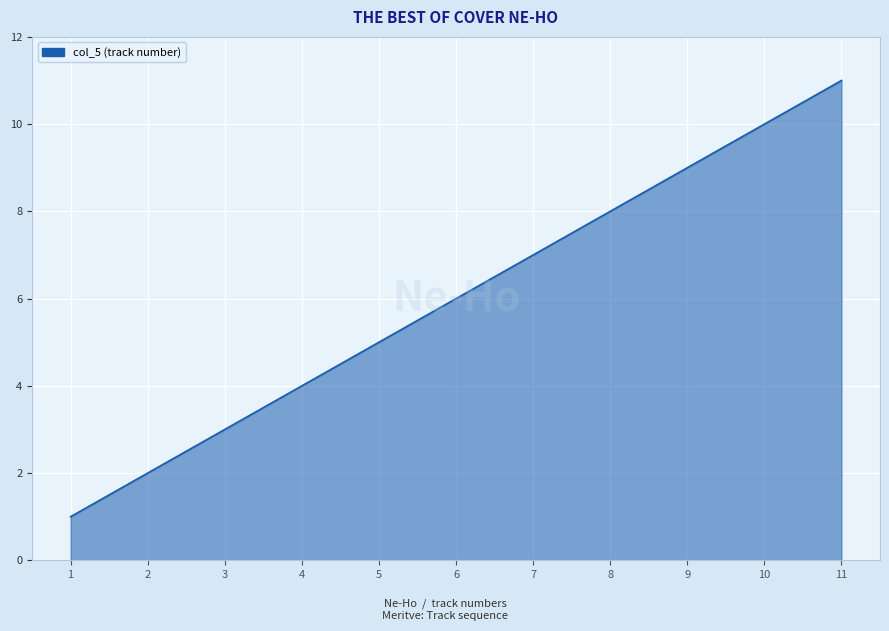

What is the change in value from 6 to 10?

+4